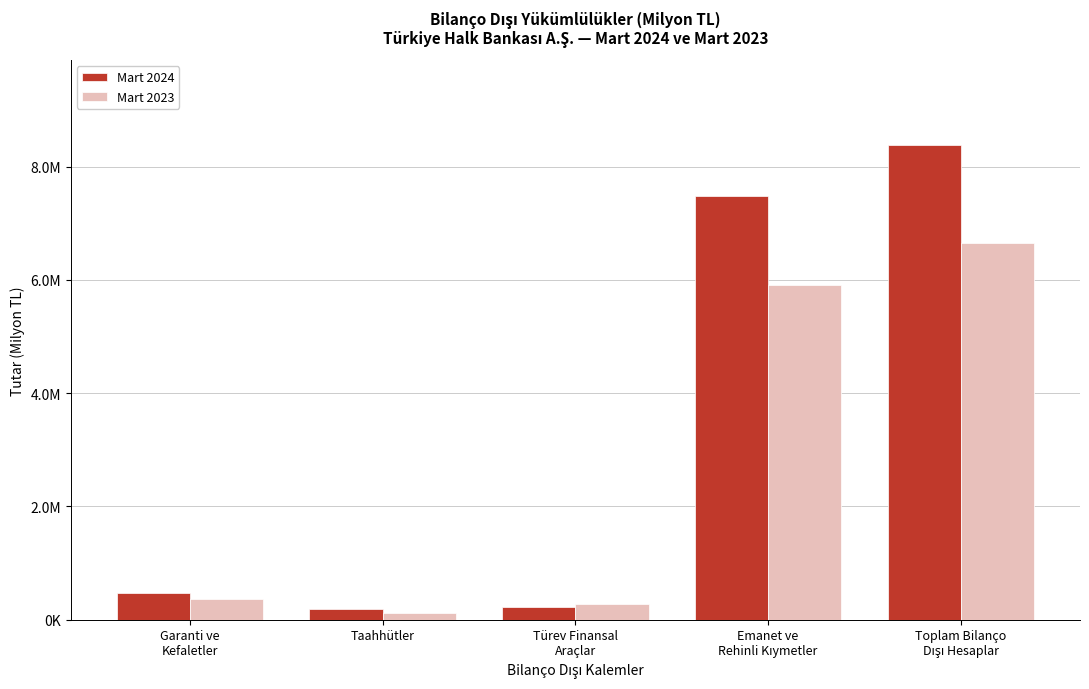

What are all the series names shown in the legend?

Mart 2024, Mart 2023